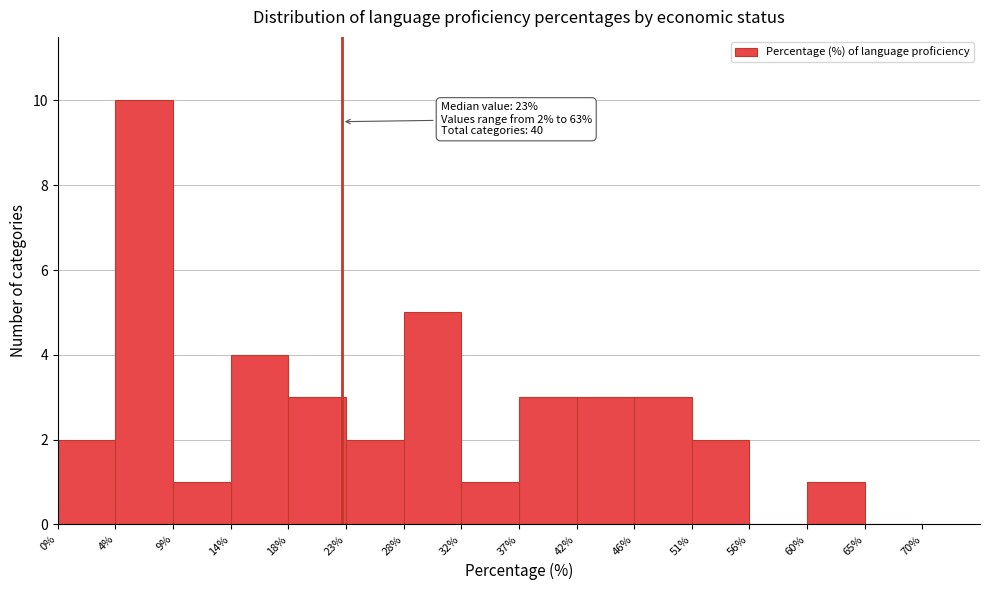

Which range on the x-axis has the tallest bar?

4% to 9%